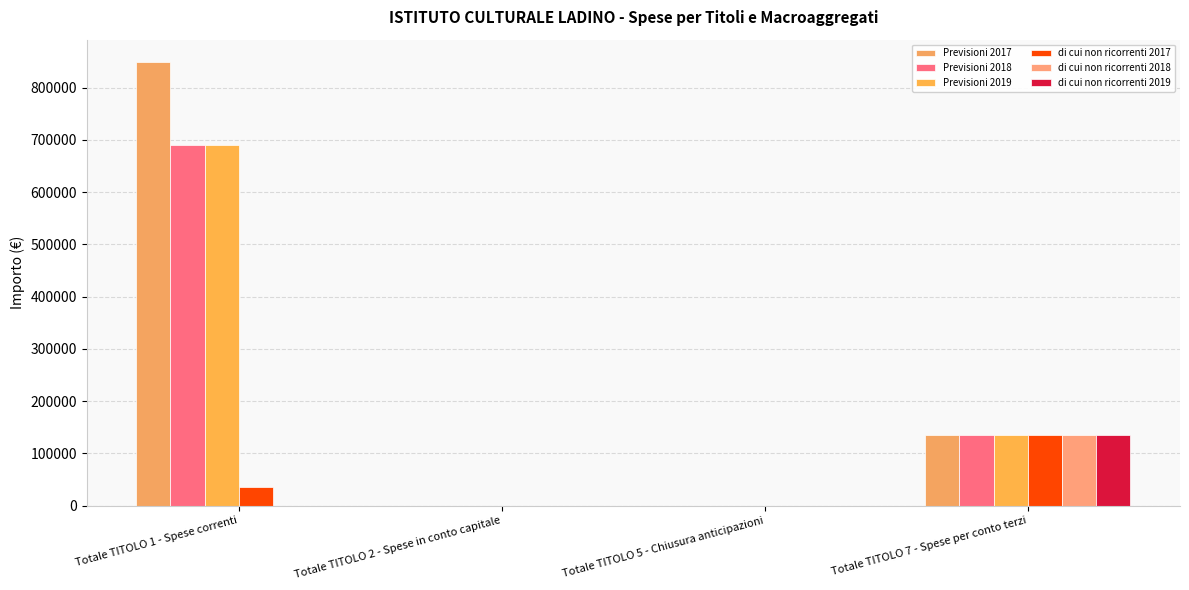

What are all the series names shown in the legend?

Previsioni 2017, Previsioni 2018, Previsioni 2019, di cui non ricorrenti 2017, di cui non ricorrenti 2018, di cui non ricorrenti 2019